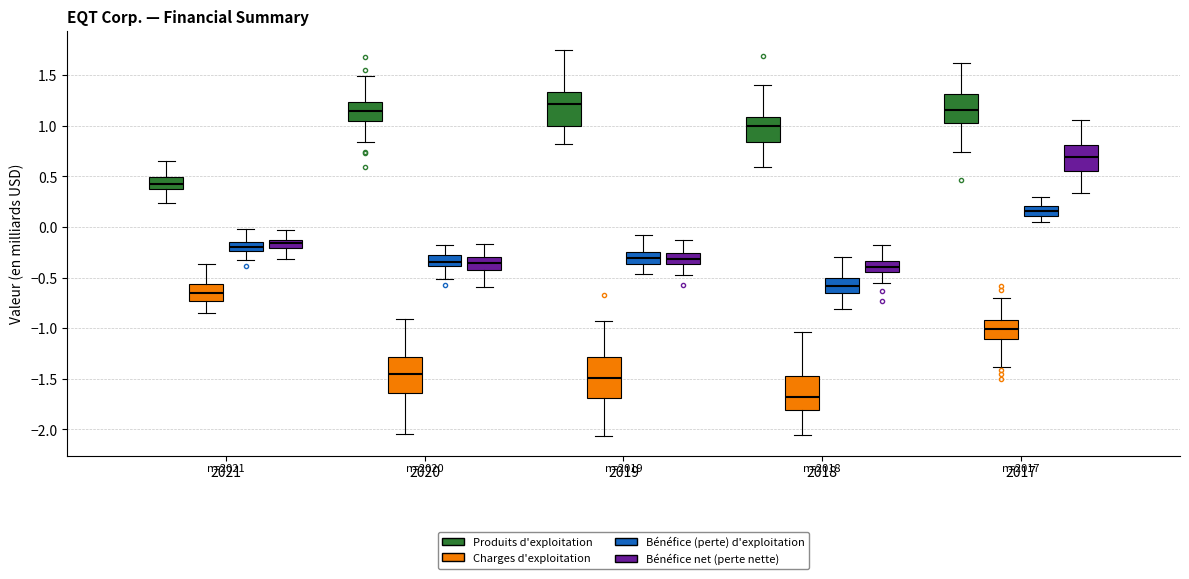

Which box's median line is the highest?

2019 (Produits d'exploitation)